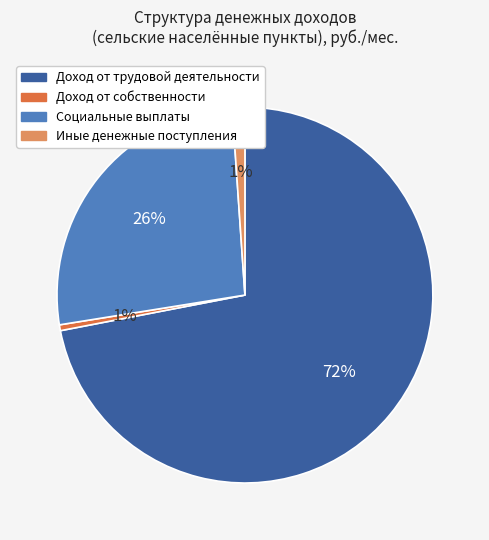

Between Иные денежные поступления and Доход от трудовой деятельности, which is larger?

Доход от трудовой деятельности